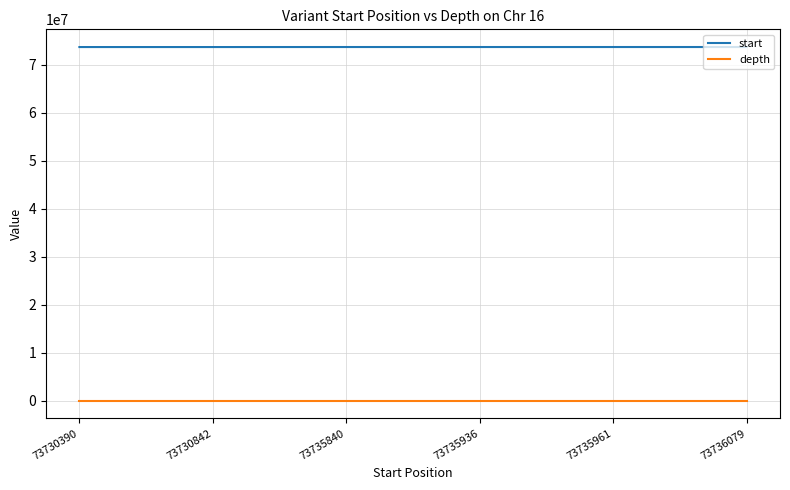

Rank the series by their average value, from highest to lowest.

start, depth